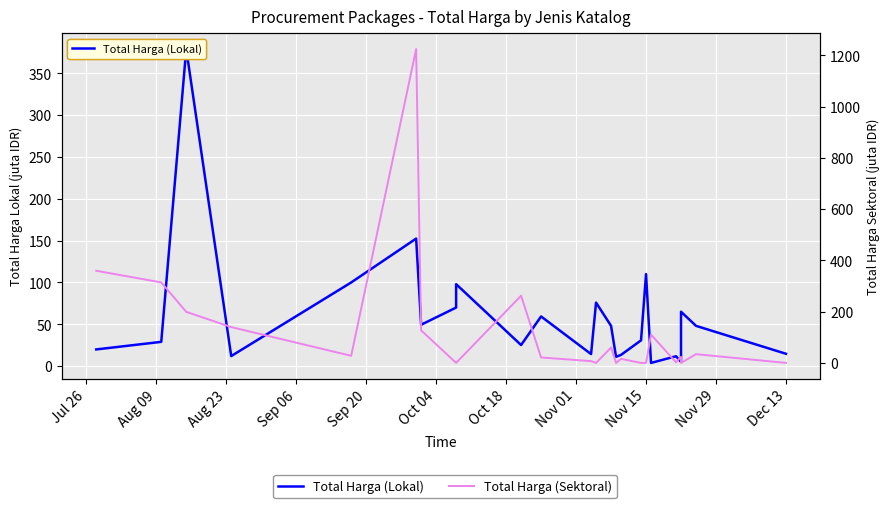

At how many categories does at least one series exceed 441?

1